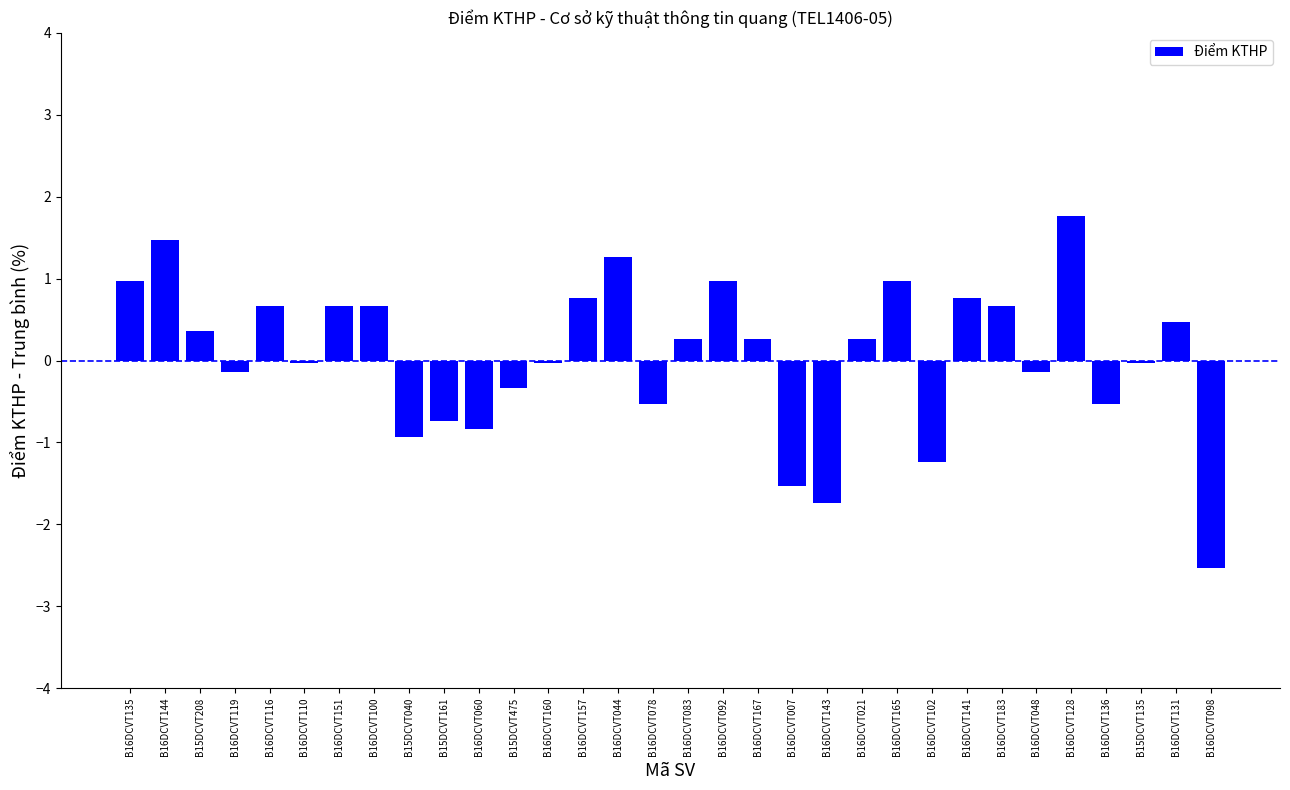

How many positive values are there?

17